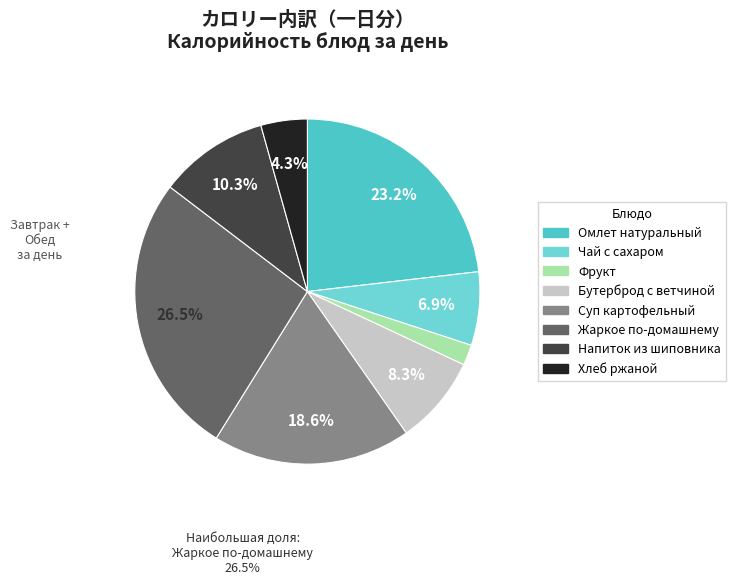

What is the ratio of the value at Суп картофельный to the value at Чай с сахаром?

2.7